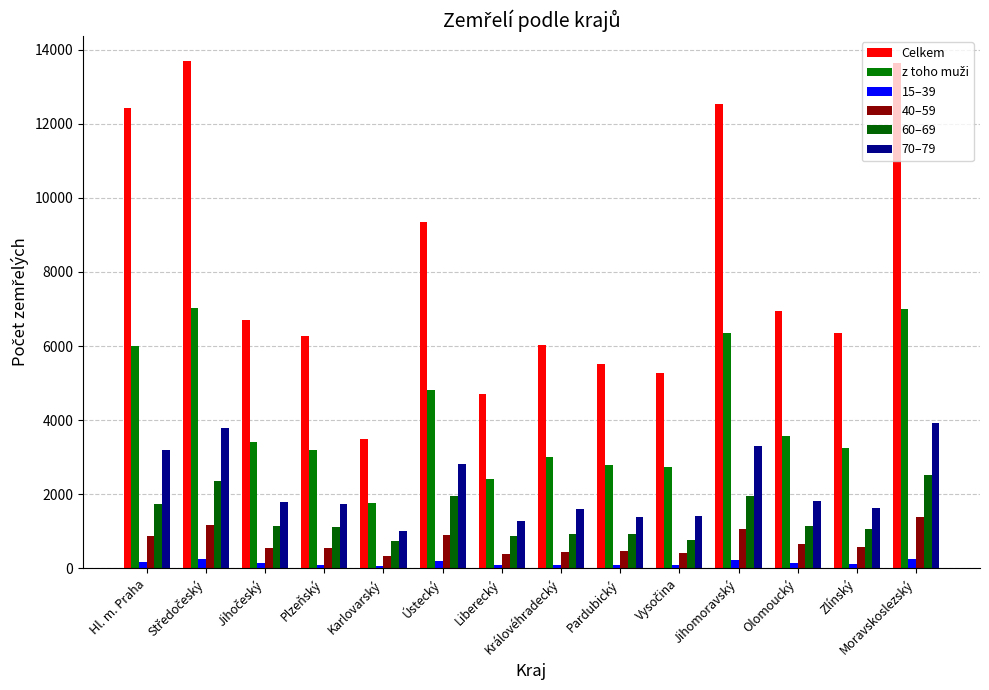

Is the value of 15–39 at Karlovarský greater than the value of Celkem at Olomoucký?

No